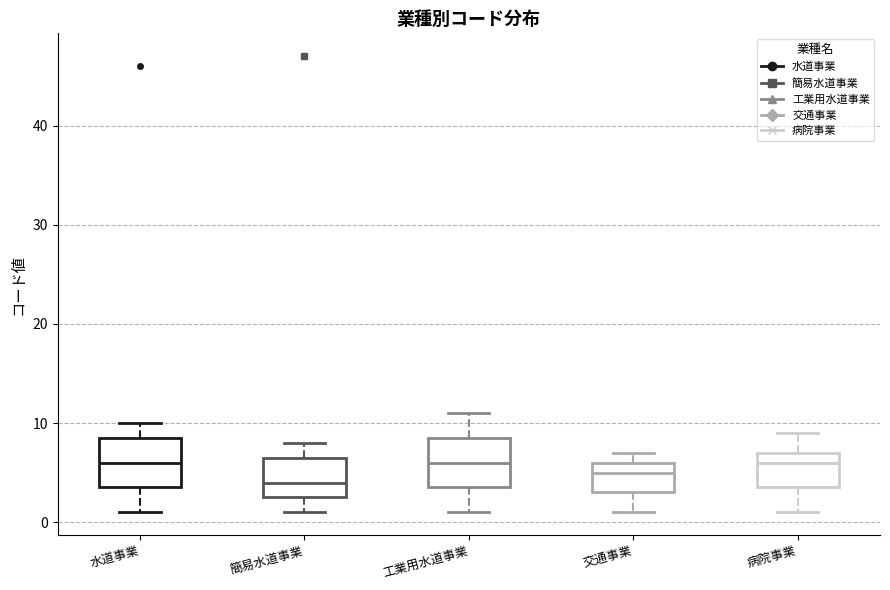

Where is the lower edge of the box for 交通事業 on the y-axis? The values are not printed on the chart, so give them approximately, as read against the axis.

3